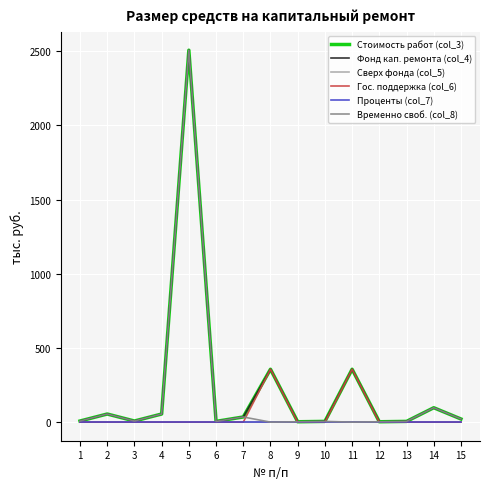

The Гос. поддержка (col_6) series shows 0.0 at 7. True or false?

True